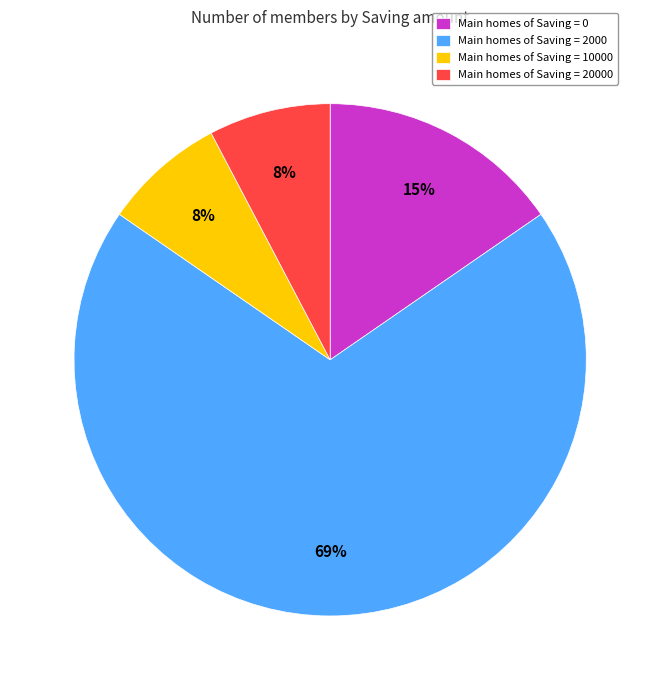

Between Main homes of Saving = 20000 and Main homes of Saving = 0, which is larger?

Main homes of Saving = 0